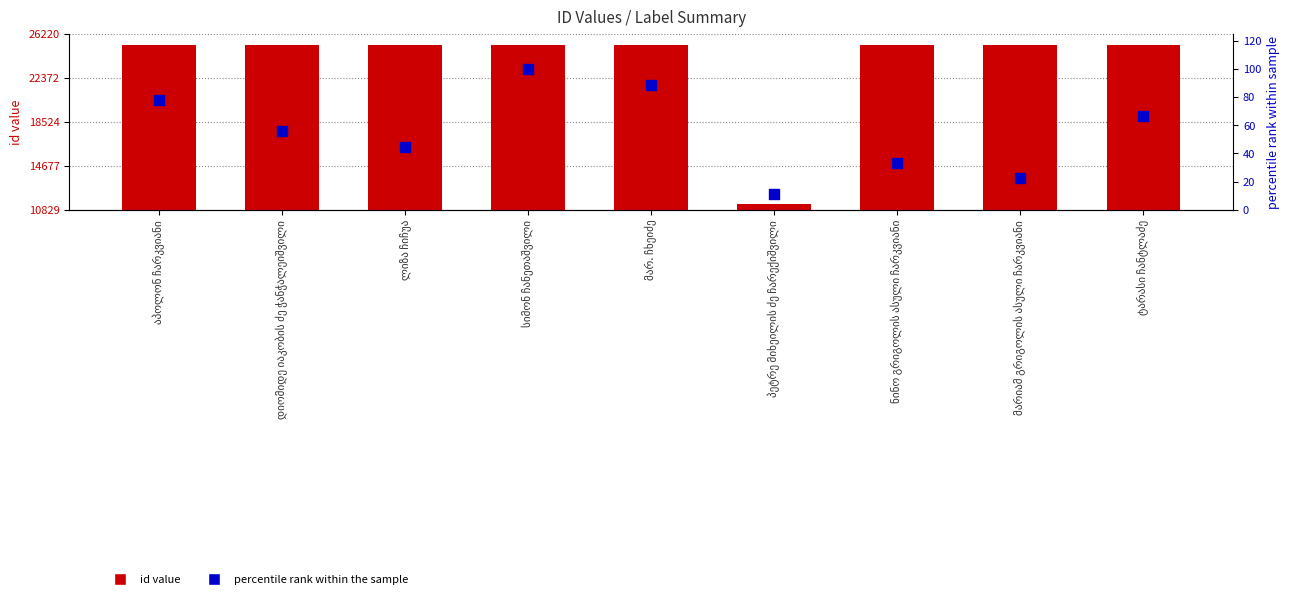

Which series reaches the maximum Y coordinate?

id value